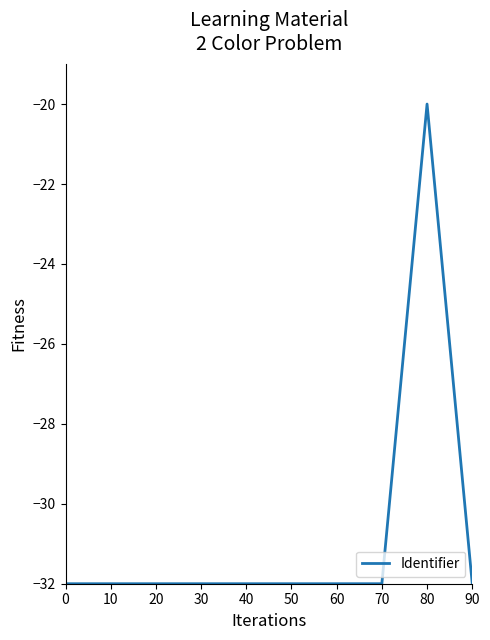

Which label corresponds to the largest value in the chart?

80